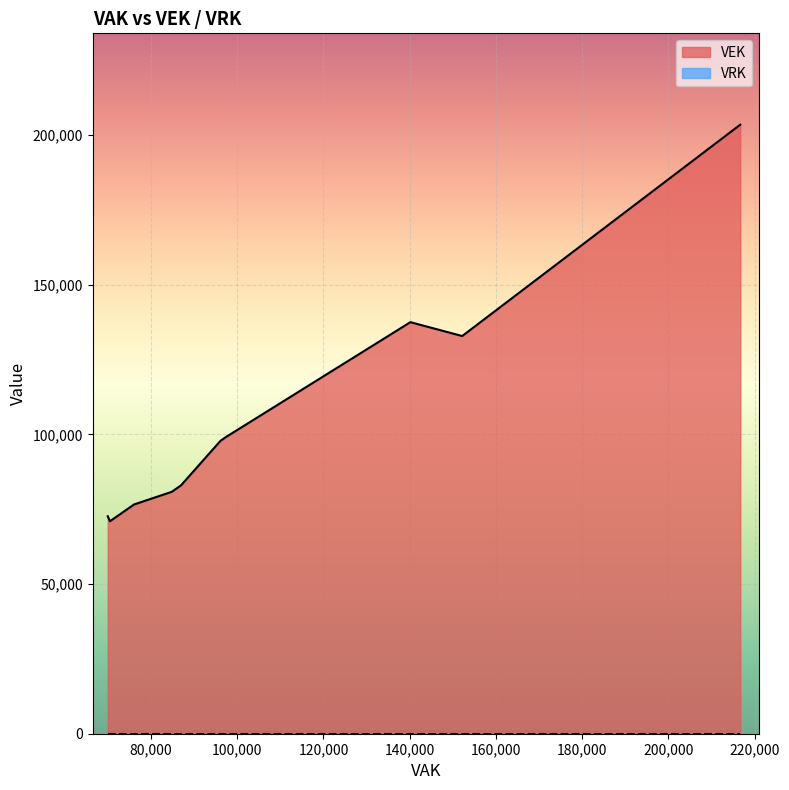

What is the sum of the VEK values at 69943 and 73528?

146728